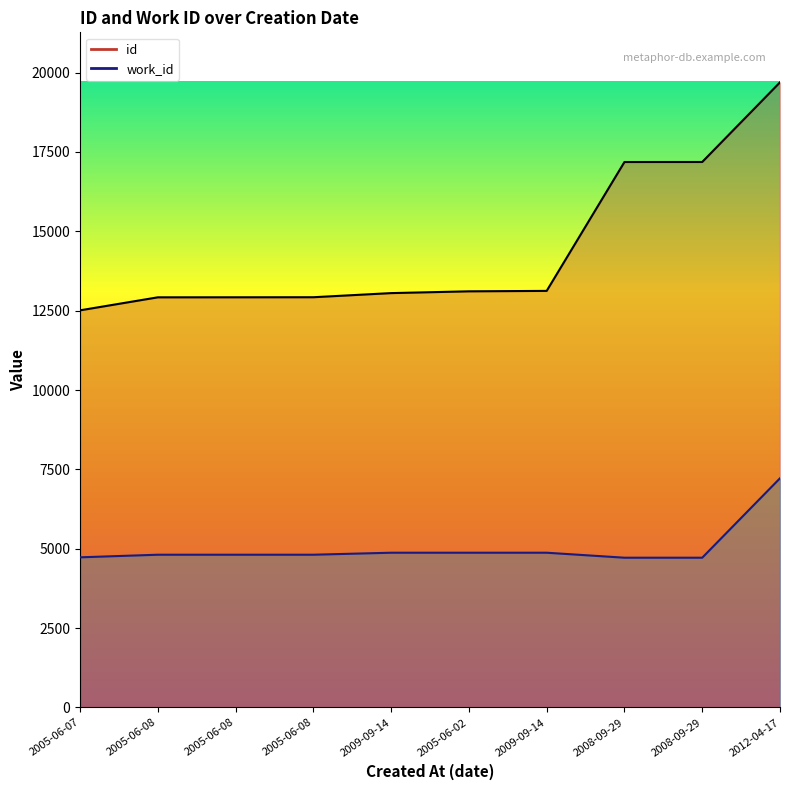

What is the value of the work_id point at the 8th from the left?

4718